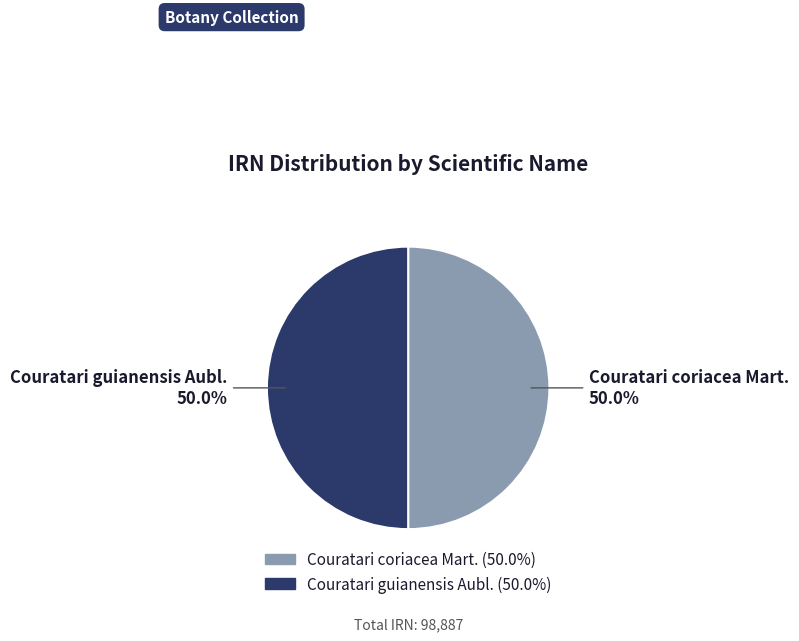

What is the ratio of the value at Couratari coriacea Mart. to the value at Couratari guianensis Aubl.?

1.0